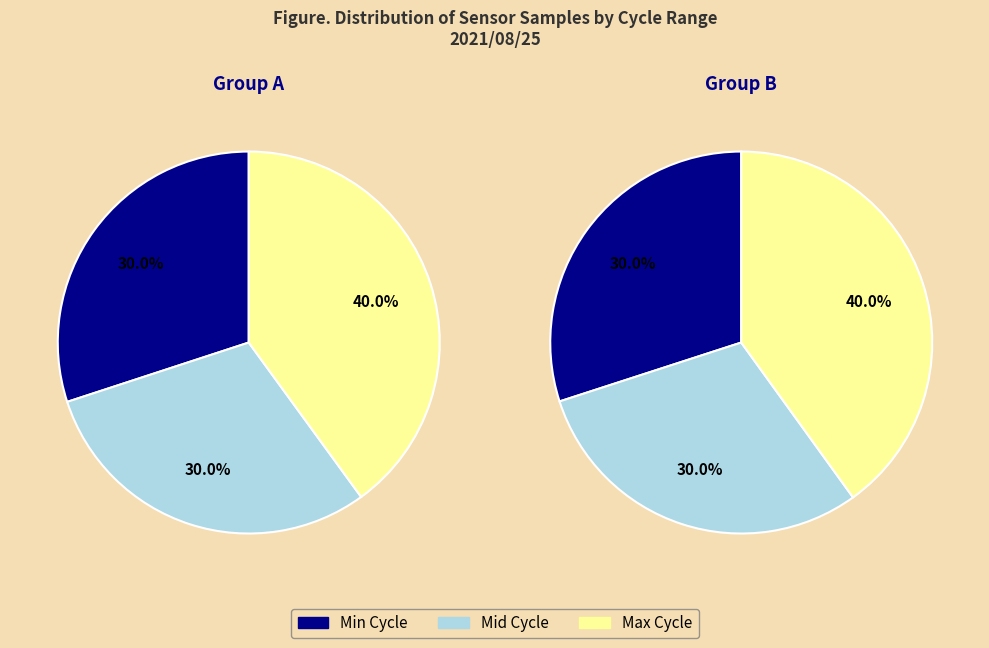

True or false: 1 accounts for 10% of the total.

False